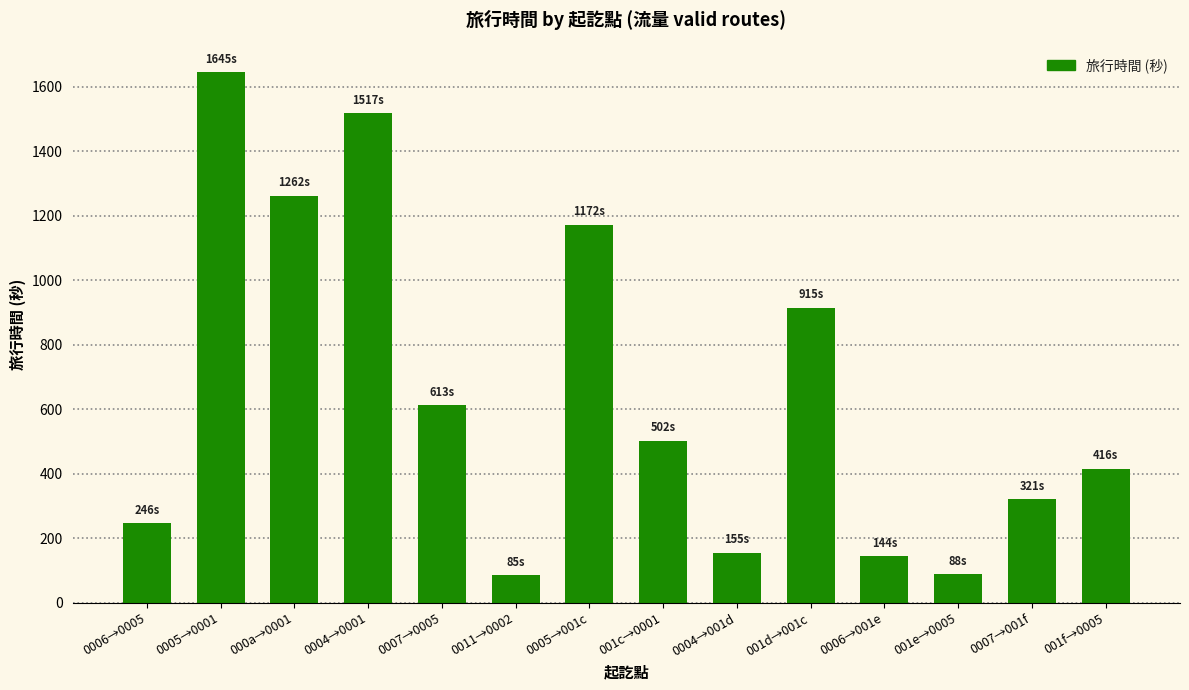

What is the label of the 8th bar from the left?

001c→0001